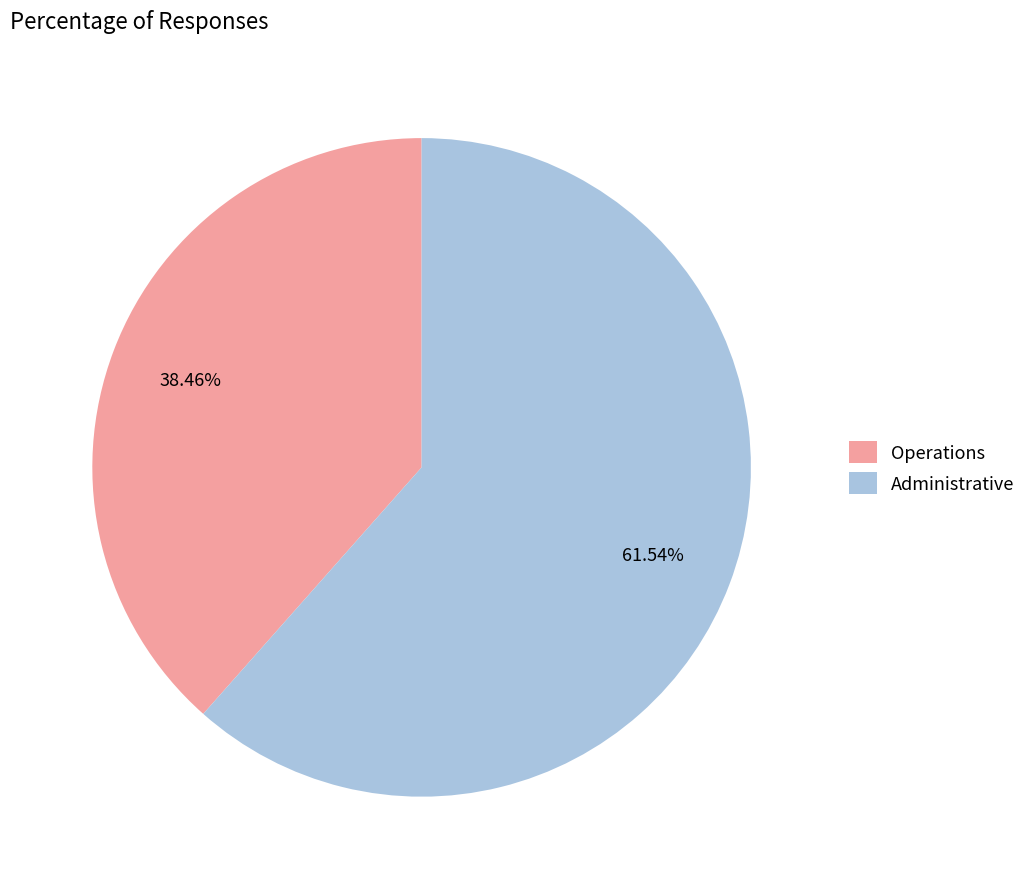

To the nearest percent, what is the combined percentage of Administrative and Operations?

100%